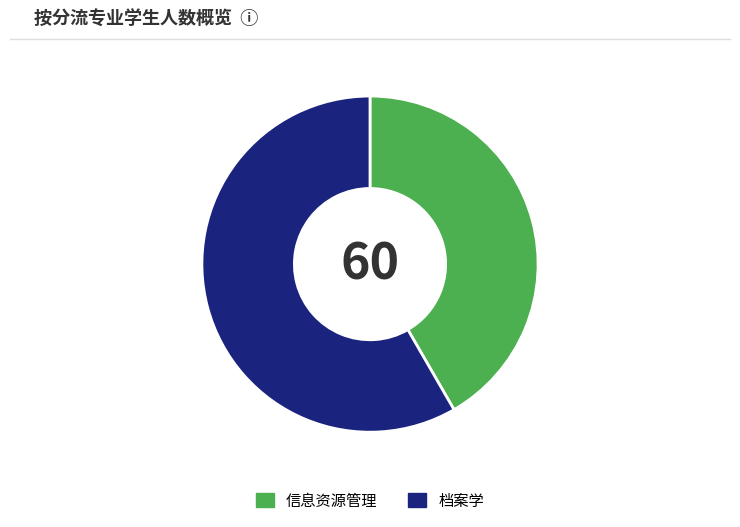

True or false: 档案学 accounts for 58% of the total.

True